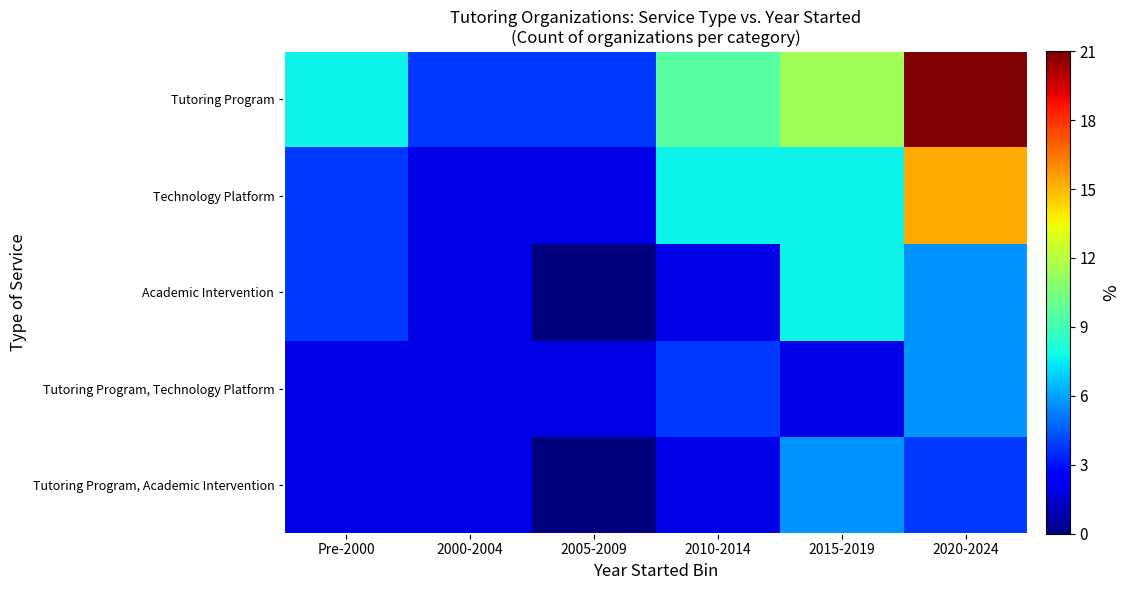

Rank the series by their maximum value, from highest to lowest.

Tutoring Program, Technology Platform, Academic Intervention, Tutoring Program, Technology Platform, Tutoring Program, Academic Intervention